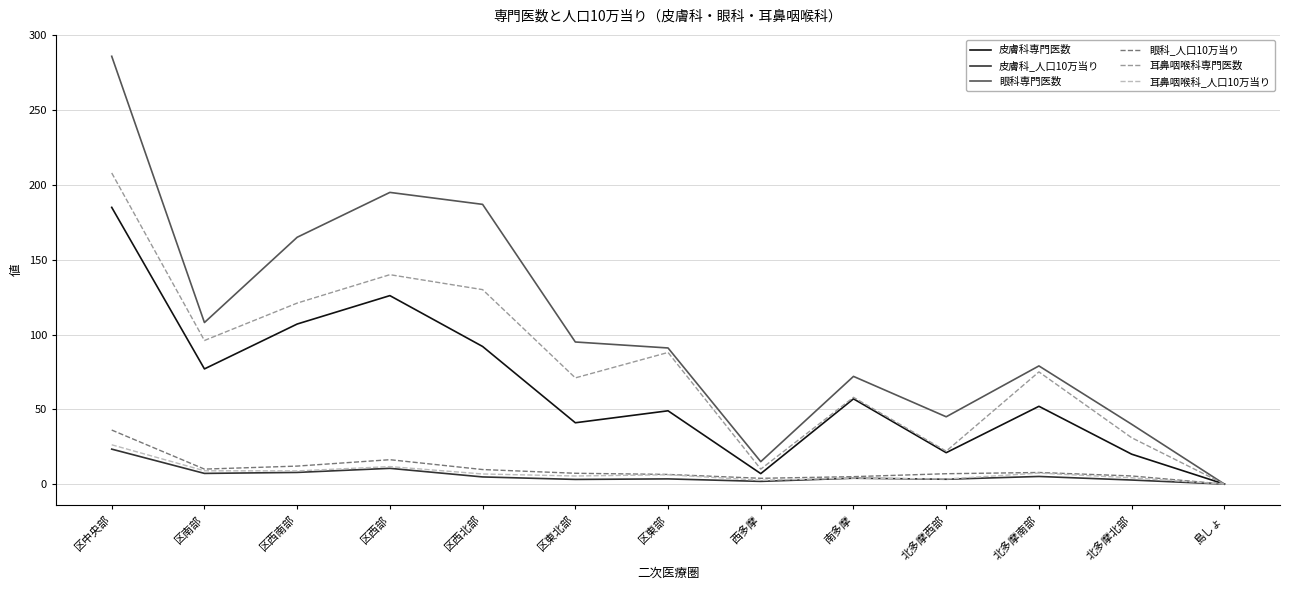

Which series has the widest spread of values?

眼科専門医数